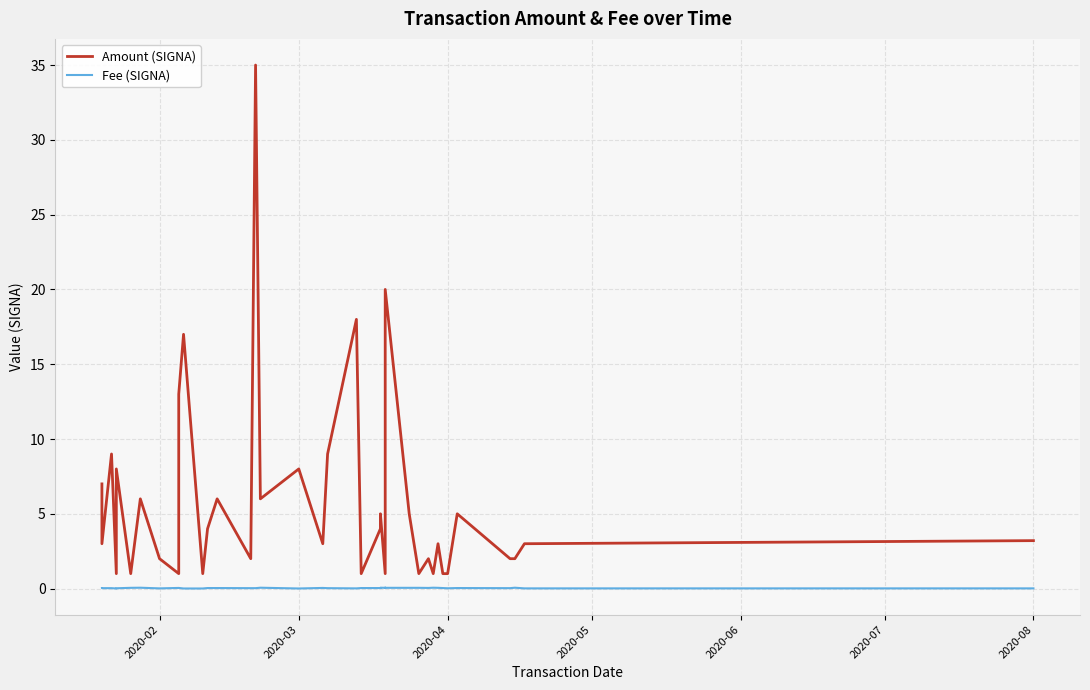

True or false: Fee (SIGNA) and Amount (SIGNA) intersect in this chart.

False